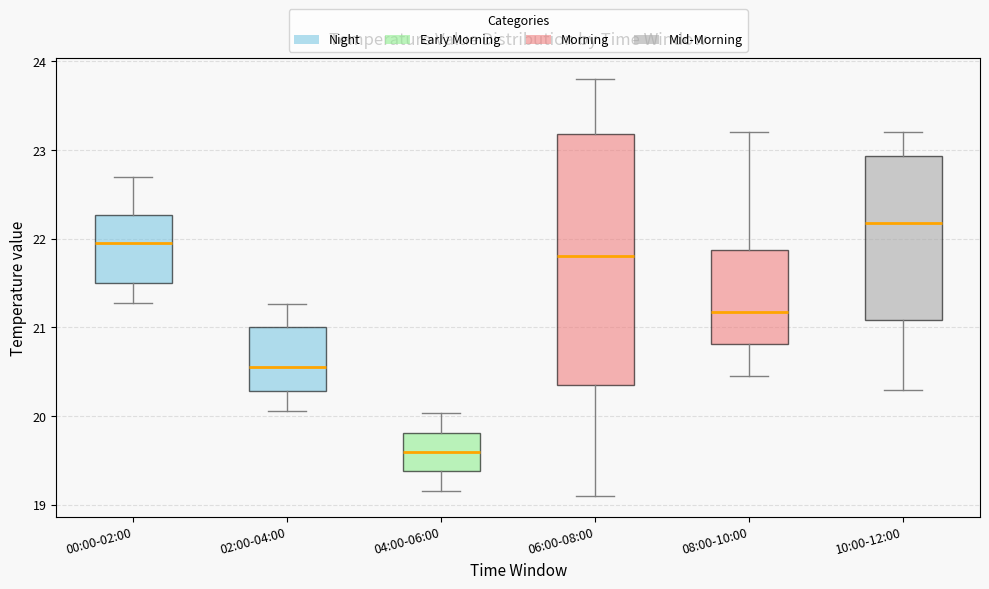

Which box's median line is the lowest?

04:00-06:00